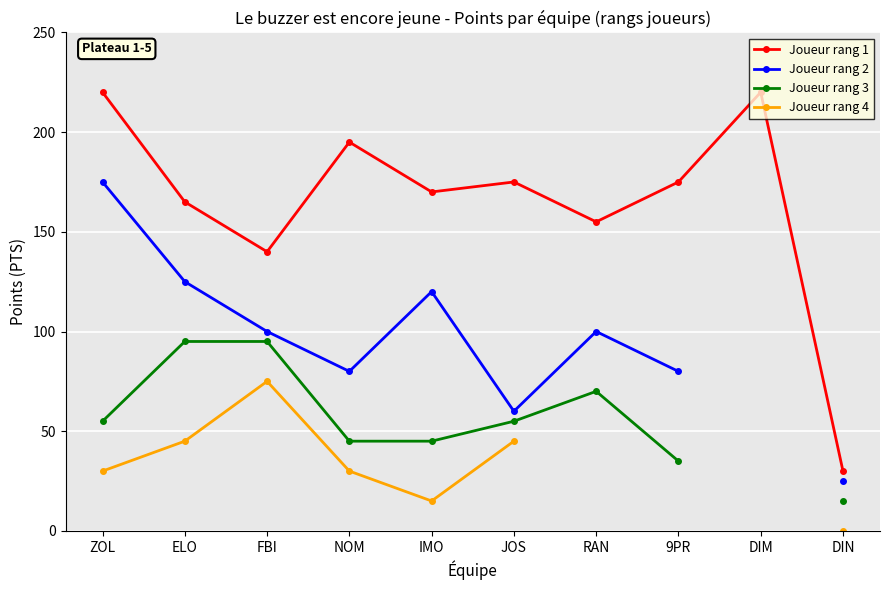

What is the spread (max minus min) of values at ELO?

120.0